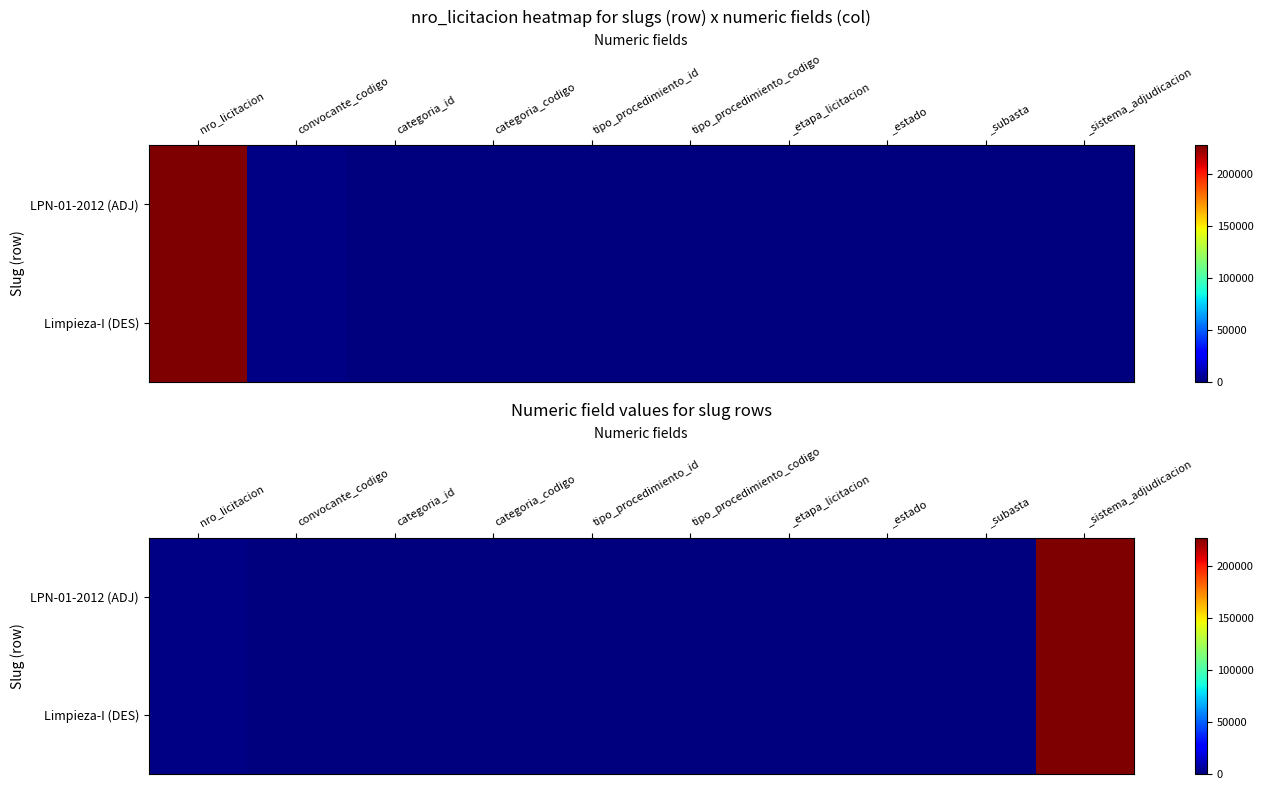

Rank the series by their maximum value, from lowest to highest.

LPN-01-2012 (ADJ), Limpieza-I (DES)